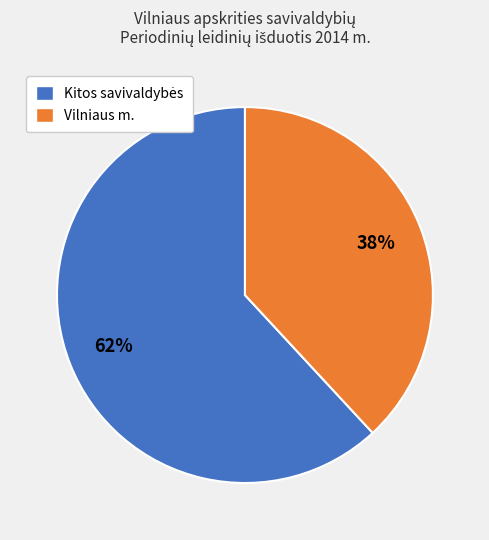

Is there a majority slice in this chart?

Yes